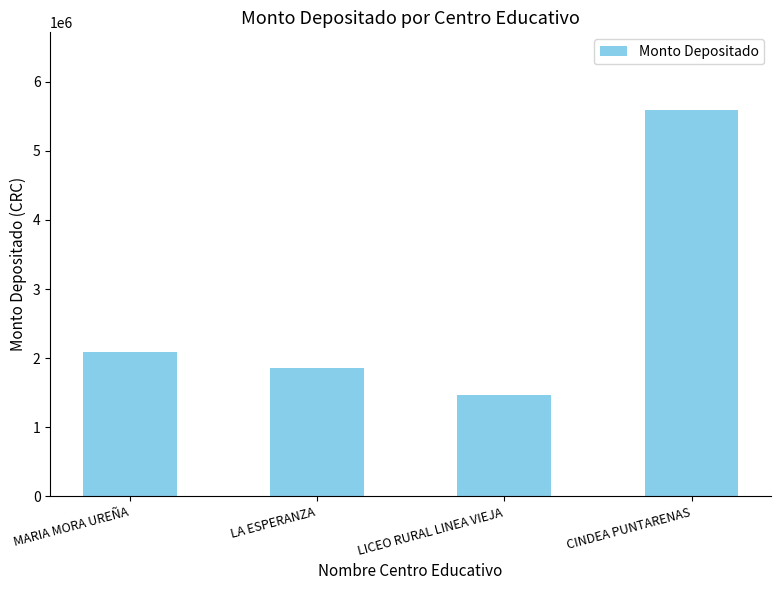

Where is the data nearest to the value 3529374?

MARIA MORA UREÑA